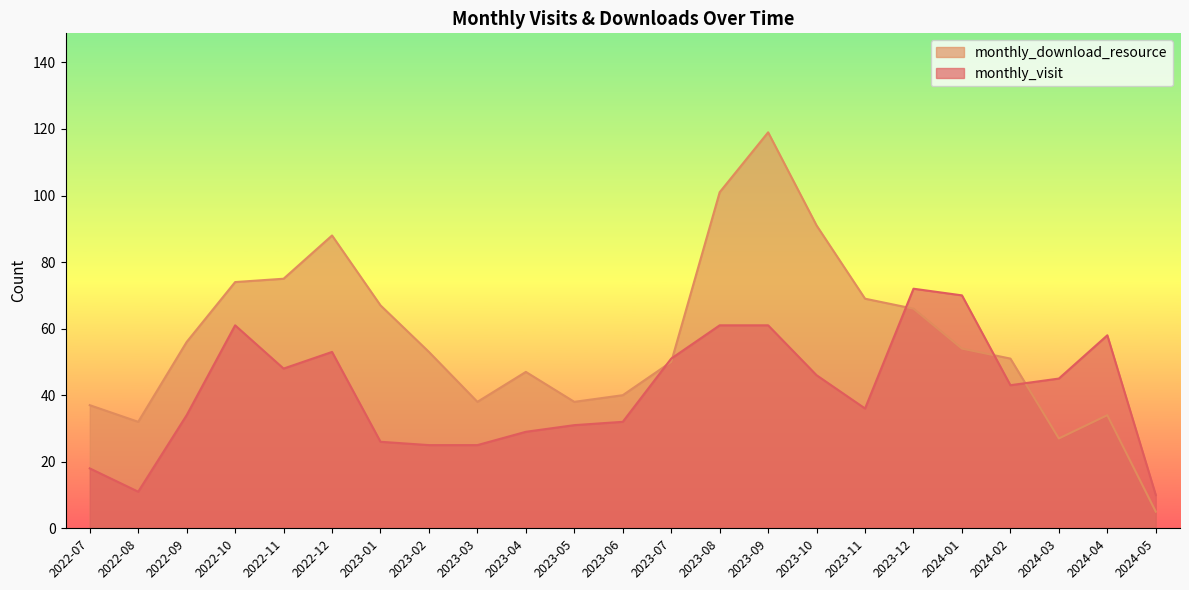

In monthly_visit, how many points are higher than both neighbors (excluding endpoints)?

4